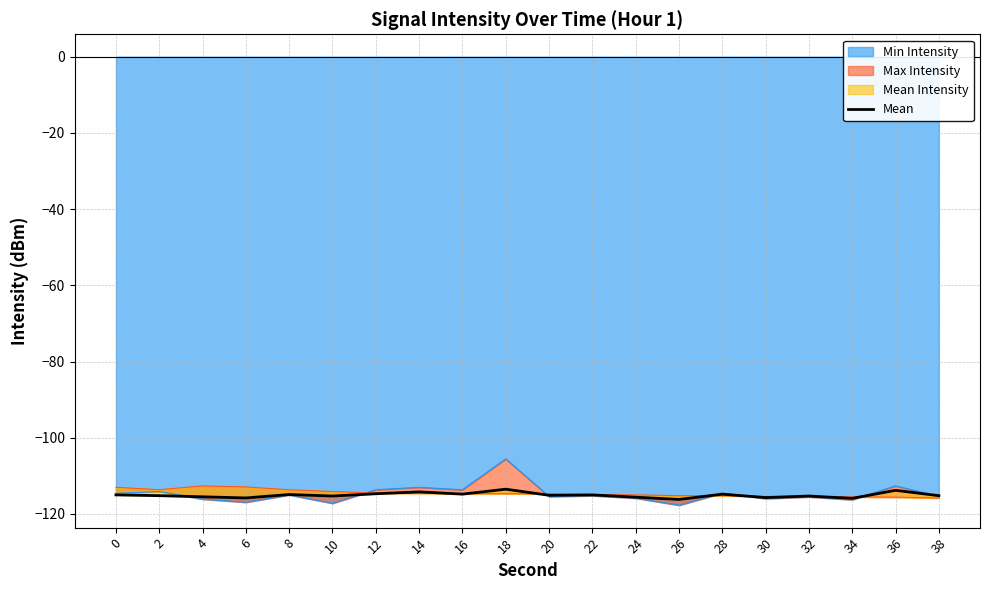

The chart shows a value of -190.4 at 6. True or false?

False